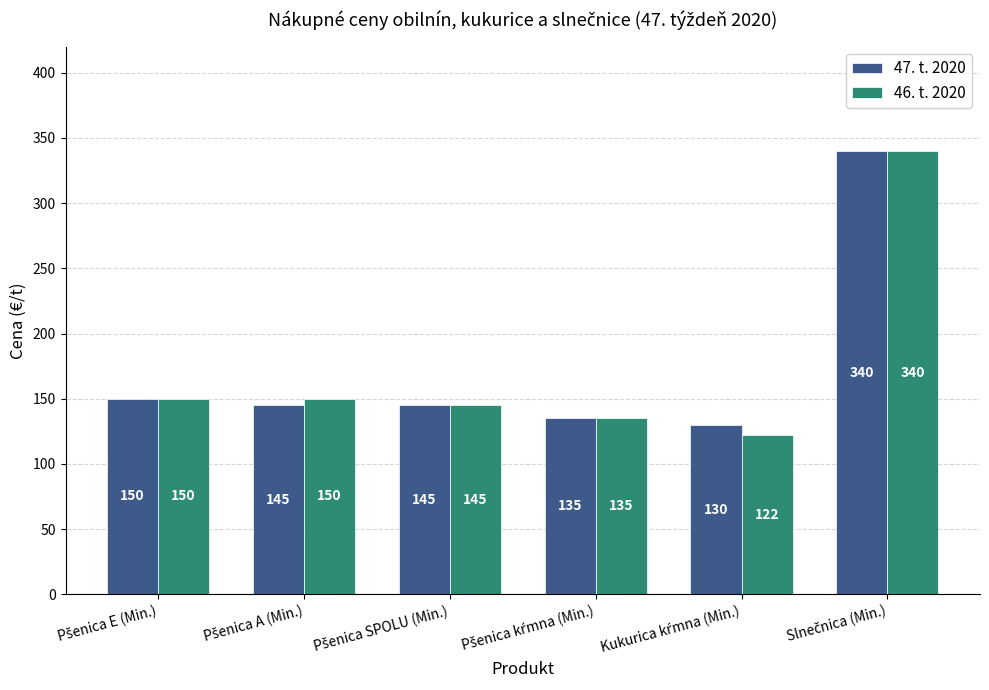

What is the lowest value of the 47. t. 2020 series?

130